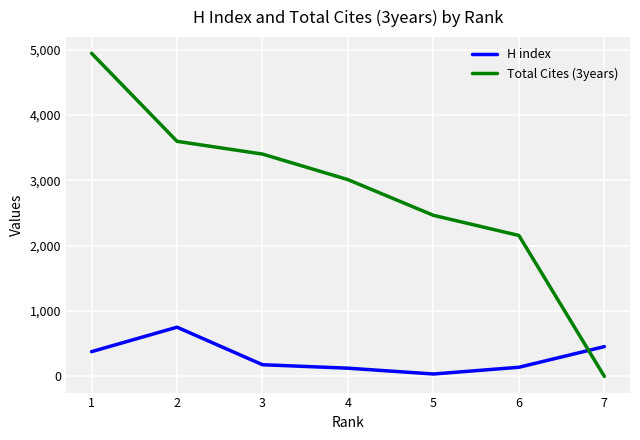

Rank the series at 7 from lowest to highest value.

Total Cites (3years), H index